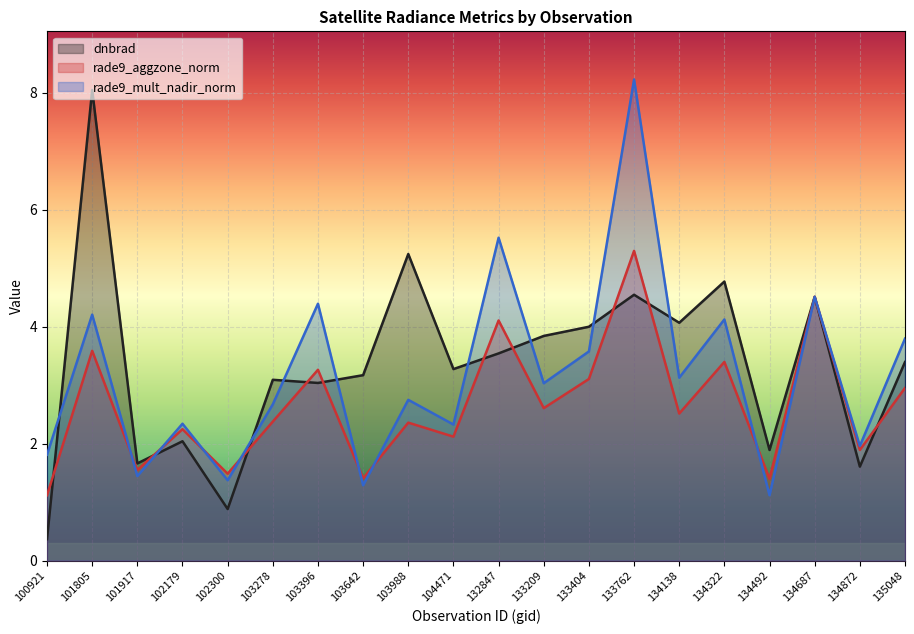

What is the value of the rade9_mult_nadir_norm point at the 18th from the left?

4.5